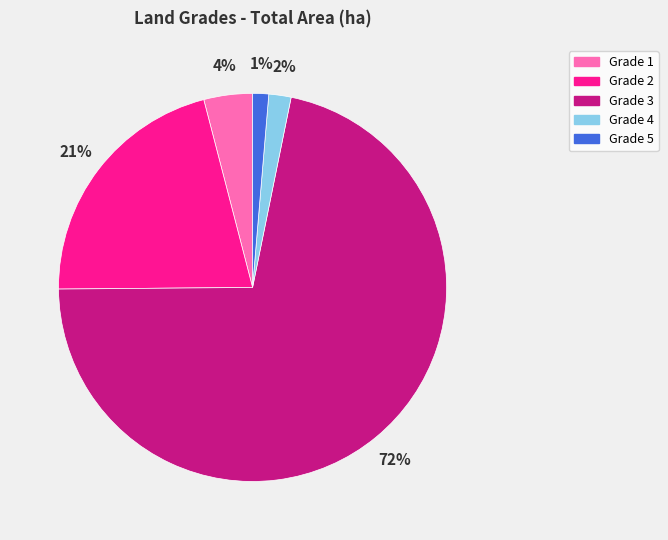

What is the majority slice?

Grade 3